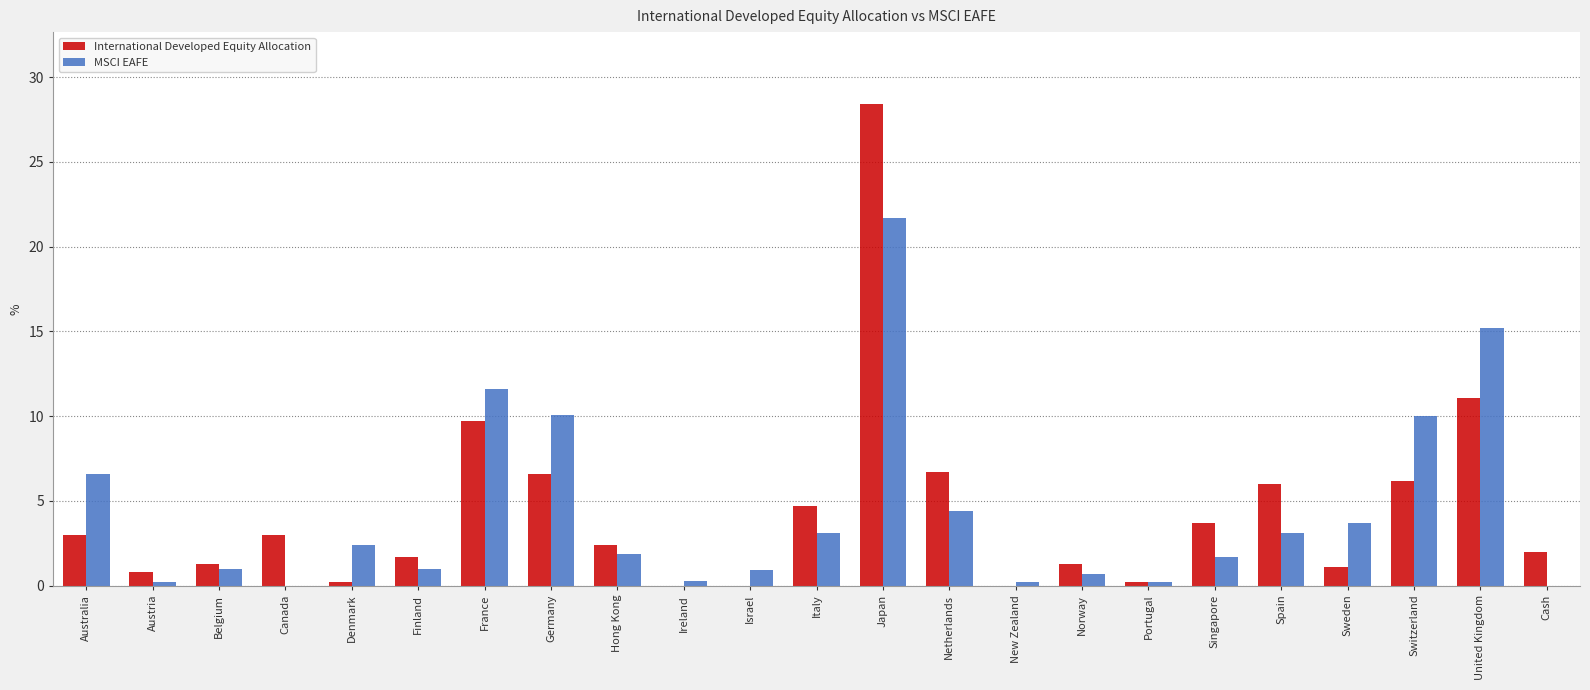

The value of International Developed Equity Allocation at Australia is 4.4. True or false?

False